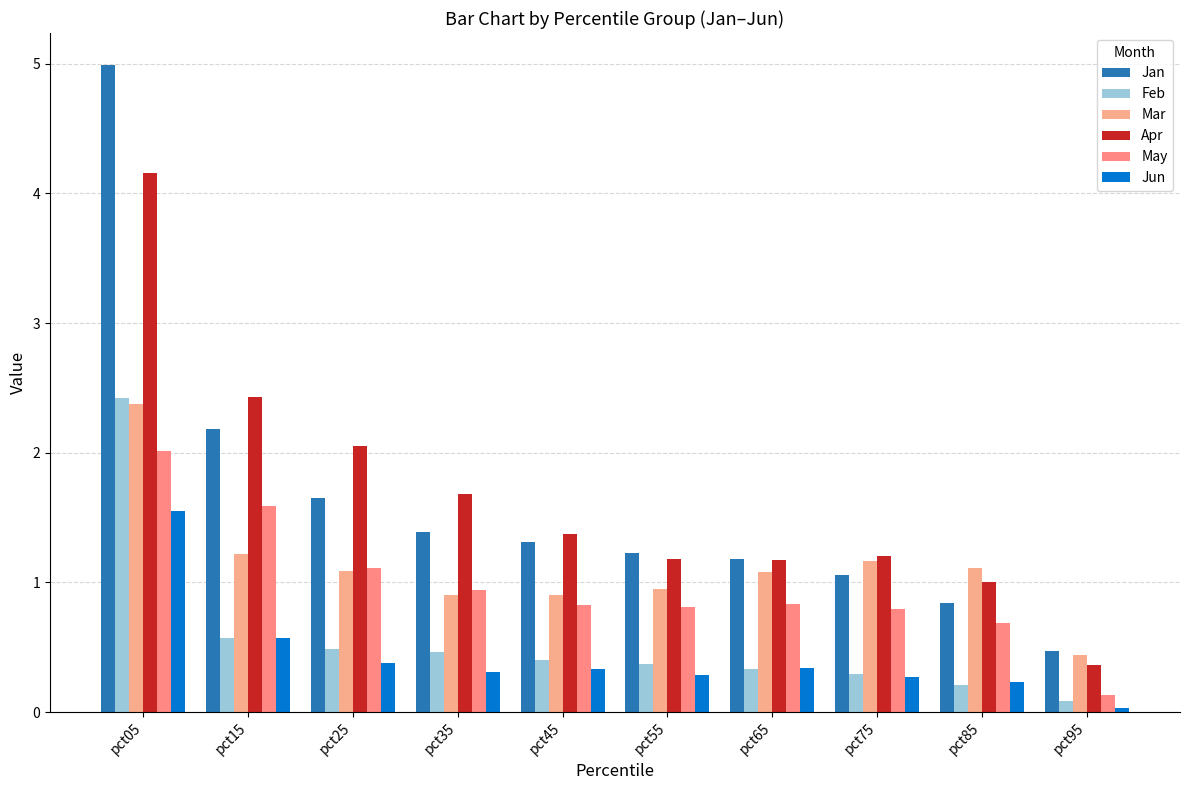

What is the highest value of the Jan series?

5.0